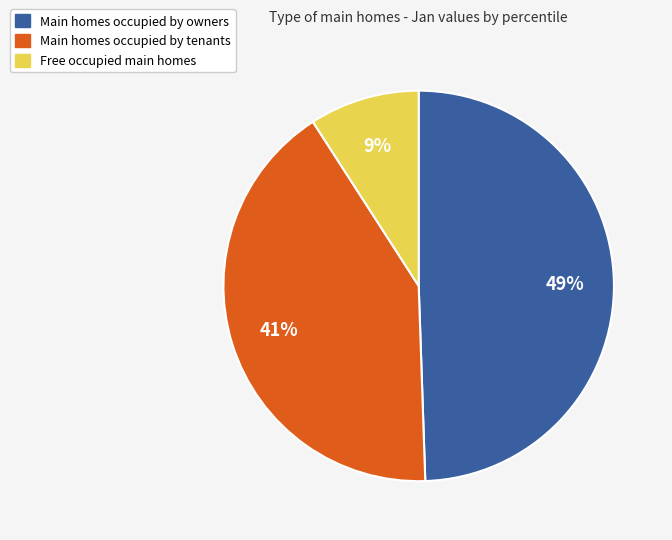

To the nearest percent, what is the average slice percentage?

33%